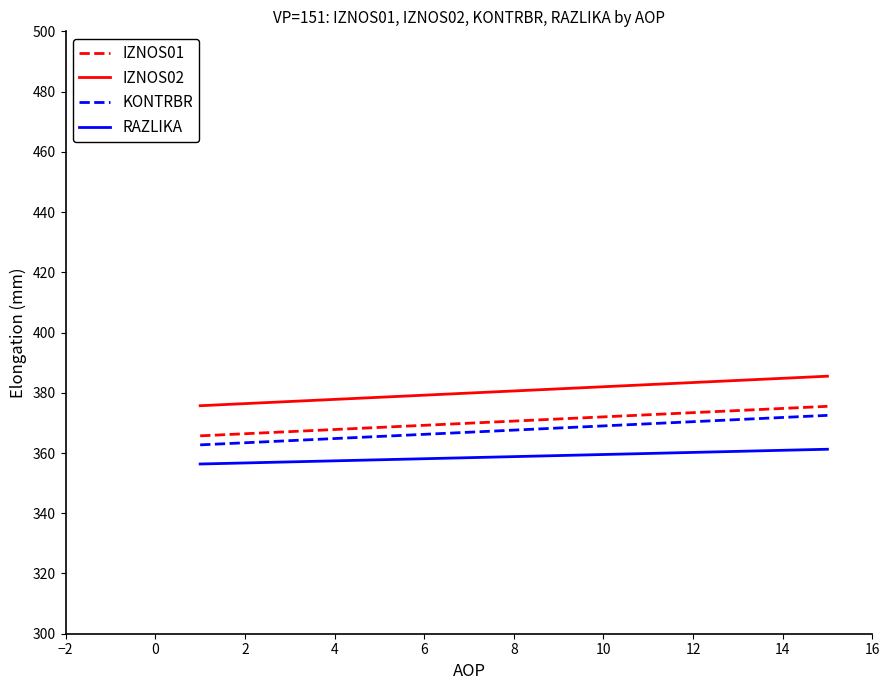

True or false: IZNOS02 and IZNOS01 cross at least once.

False